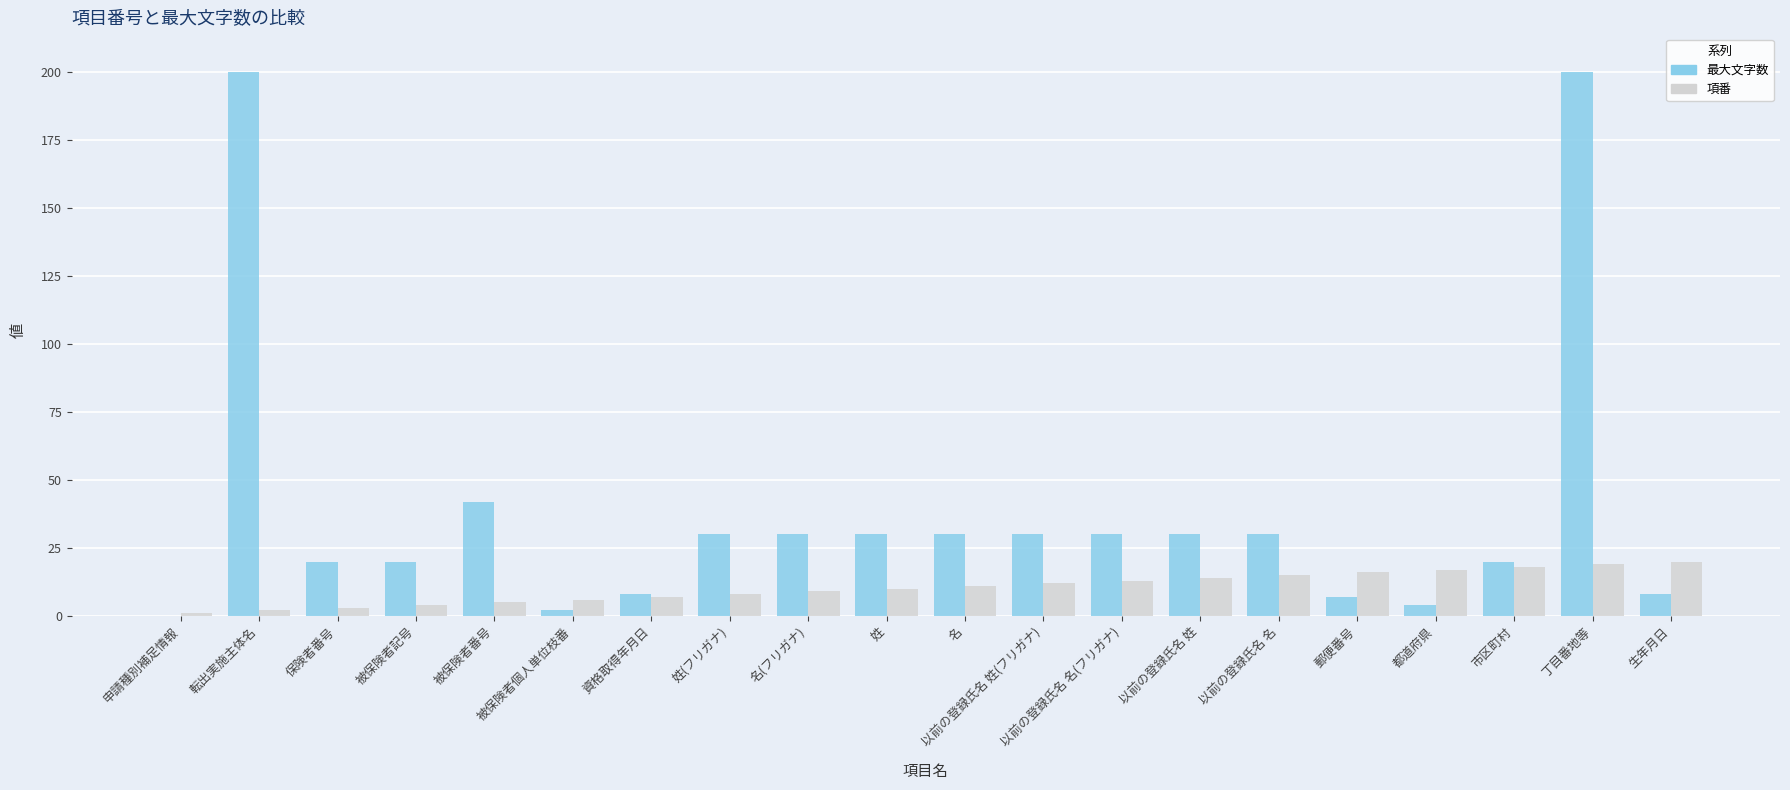

Reading left to right, what are all the values shown in this chart?

最大文字数: 申請種別補足情報=0	転出実施主体名=200	保険者番号=20	被保険者記号=20	被保険者番号=42	被保険者個人単位枝番=2	資格取得年月日=8	姓(フリガナ)=30	名(フリガナ)=30	姓=30	名=30	以前の登録氏名 姓(フリガナ)=30	以前の登録氏名 名(フリガナ)=30	以前の登録氏名 姓=30	以前の登録氏名 名=30	郵便番号=7	都道府県=4	市区町村=20	丁目番地等=200	生年月日=8
項番: 申請種別補足情報=1	転出実施主体名=2	保険者番号=3	被保険者記号=4	被保険者番号=5	被保険者個人単位枝番=6	資格取得年月日=7	姓(フリガナ)=8	名(フリガナ)=9	姓=10	名=11	以前の登録氏名 姓(フリガナ)=12	以前の登録氏名 名(フリガナ)=13	以前の登録氏名 姓=14	以前の登録氏名 名=15	郵便番号=16	都道府県=17	市区町村=18	丁目番地等=19	生年月日=20